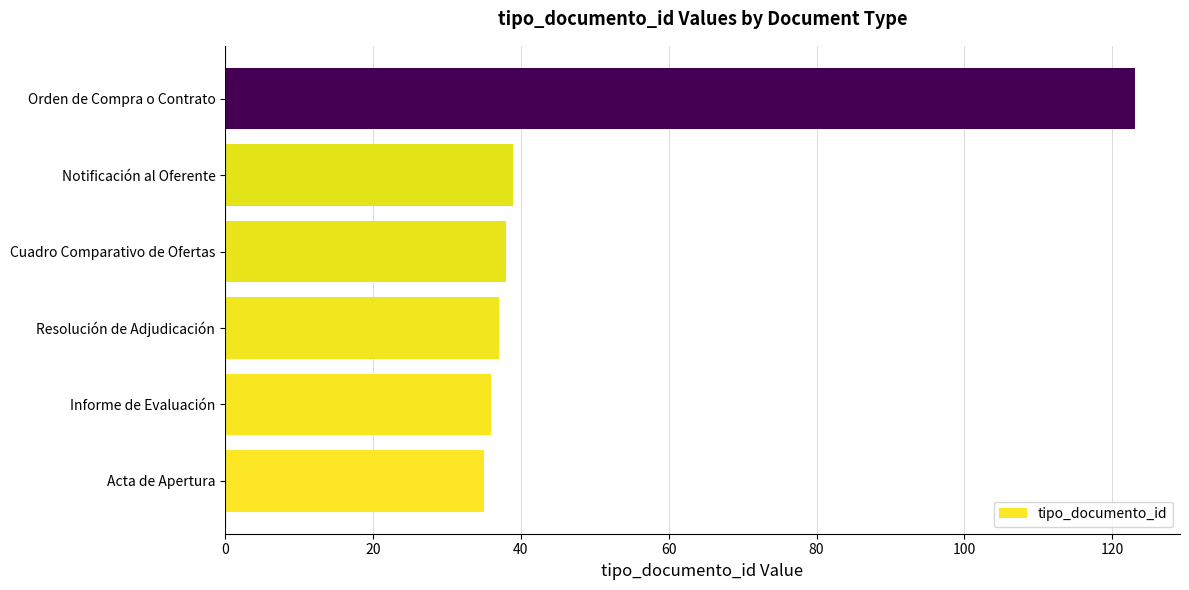

Which label corresponds to the largest value in the chart?

Orden de Compra o Contrato